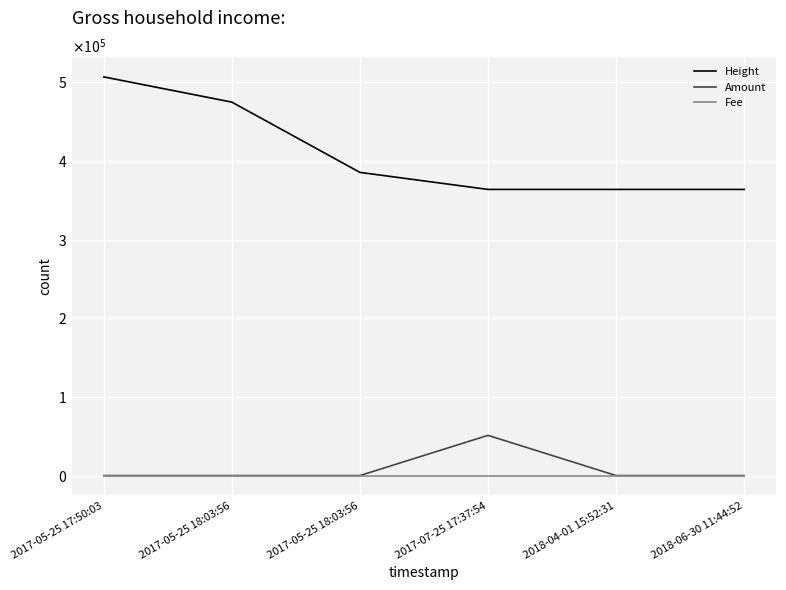

True or false: Height has more than 0 interior local peaks.

False